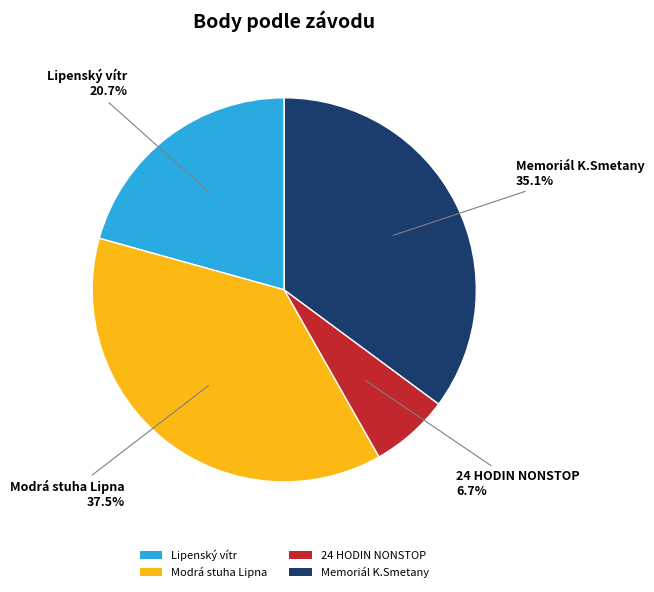

Is there a majority slice in this chart?

No